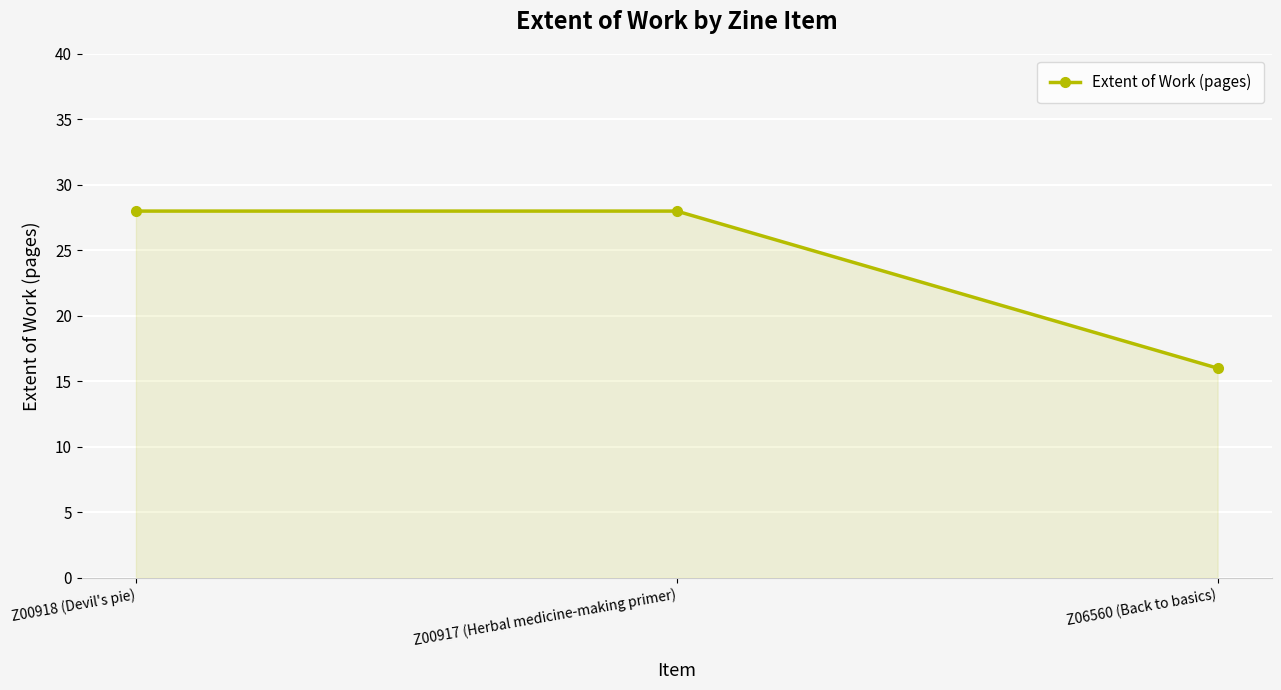

What is the difference between the maximum and minimum values?

12